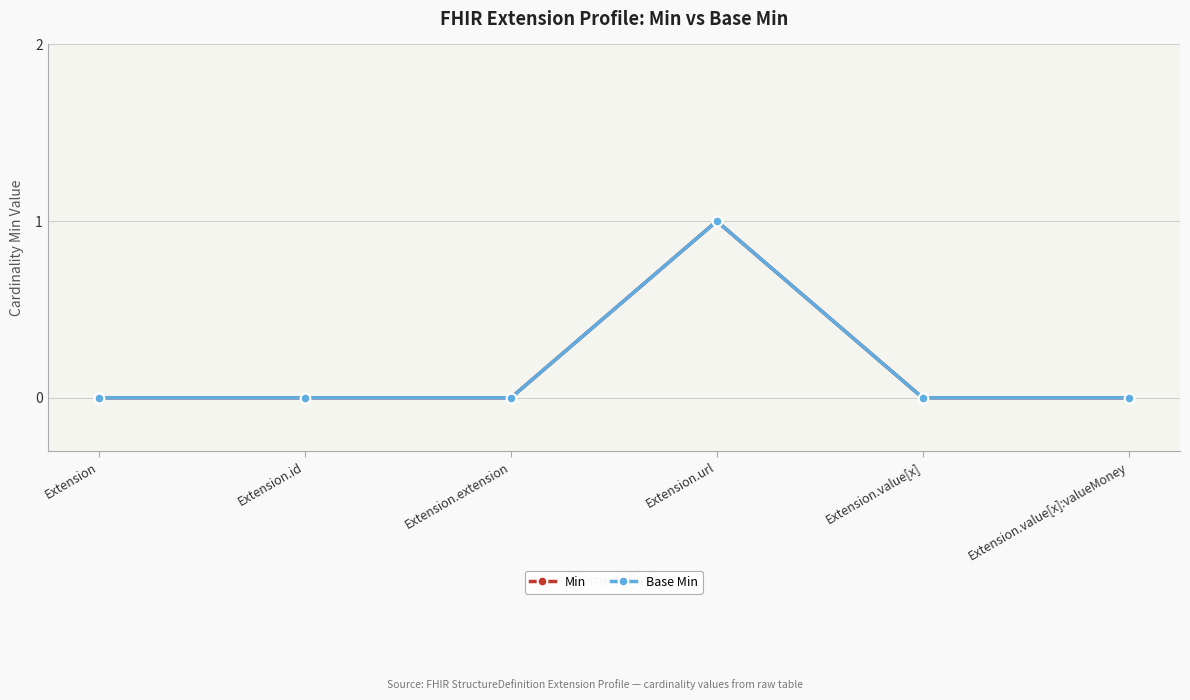

What is the greatest value displayed?

1